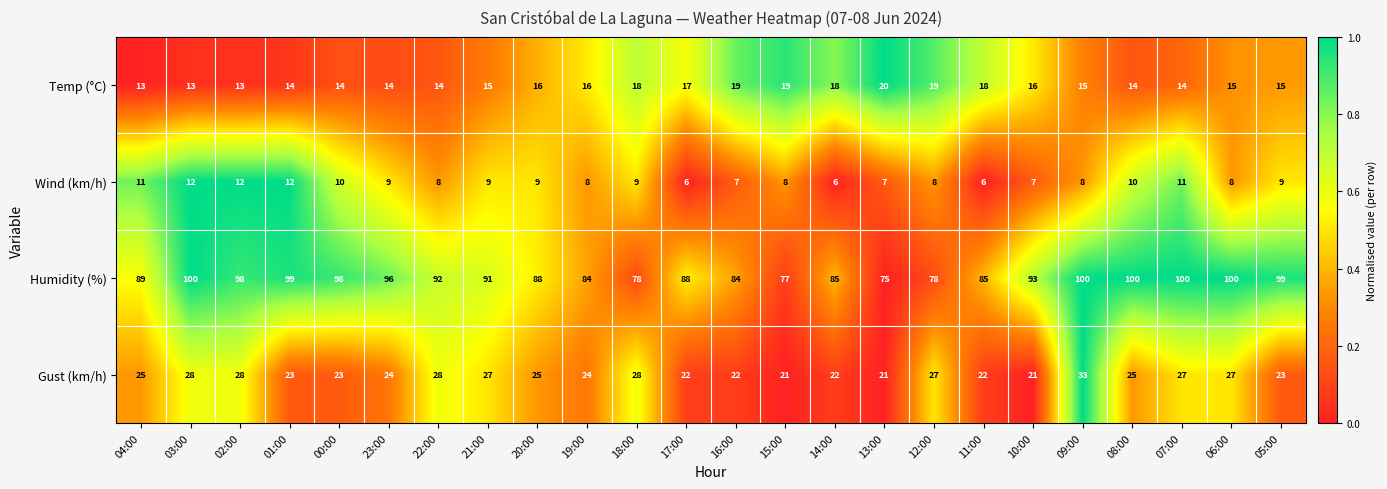

What is the maximum value shown in the chart?

100